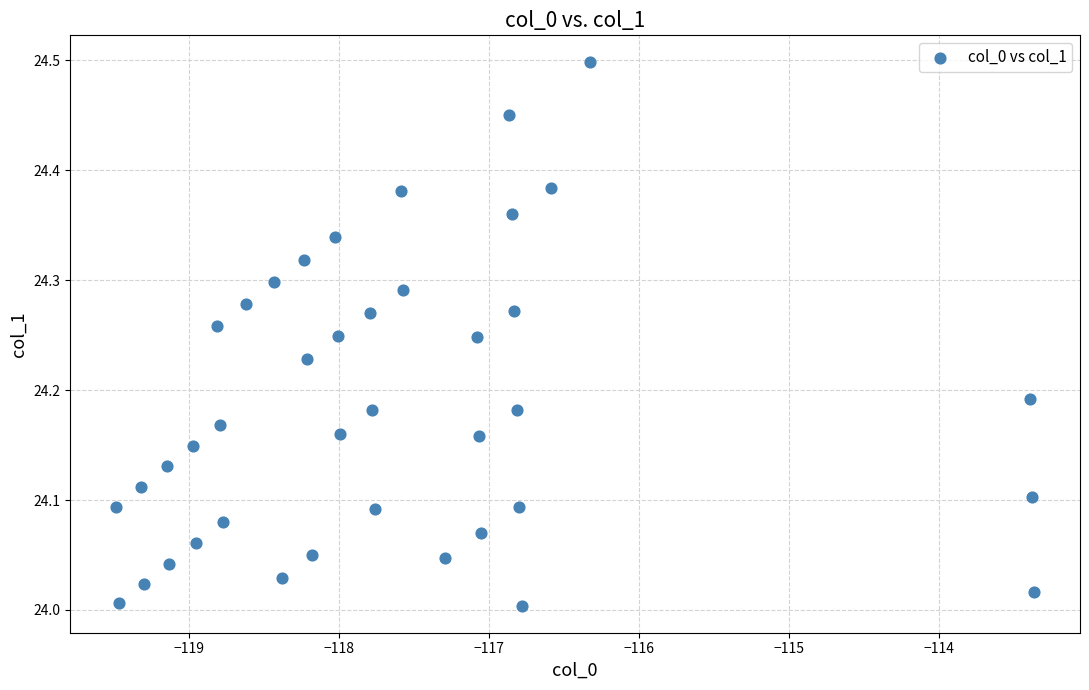

What is the range of X values (max minus min)?

6.1